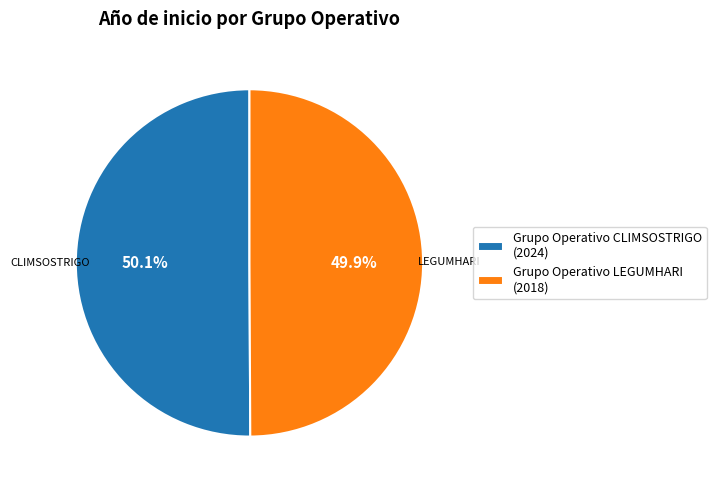

How many slices are in this pie chart?

2